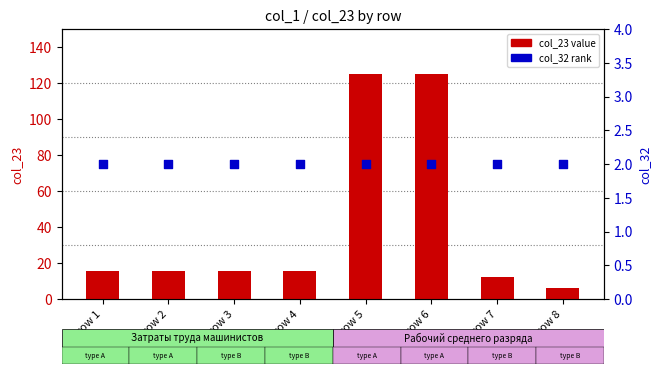

Is the value of col_32 (rank) at row 4 greater than the value of col_23 (main value) at row 7?

No